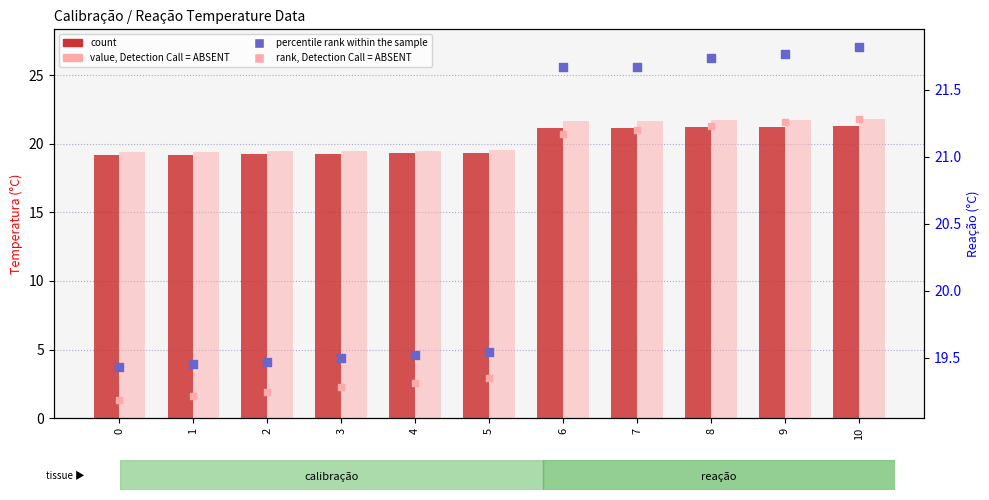

At how many categories does at least one series exceed 20?

5